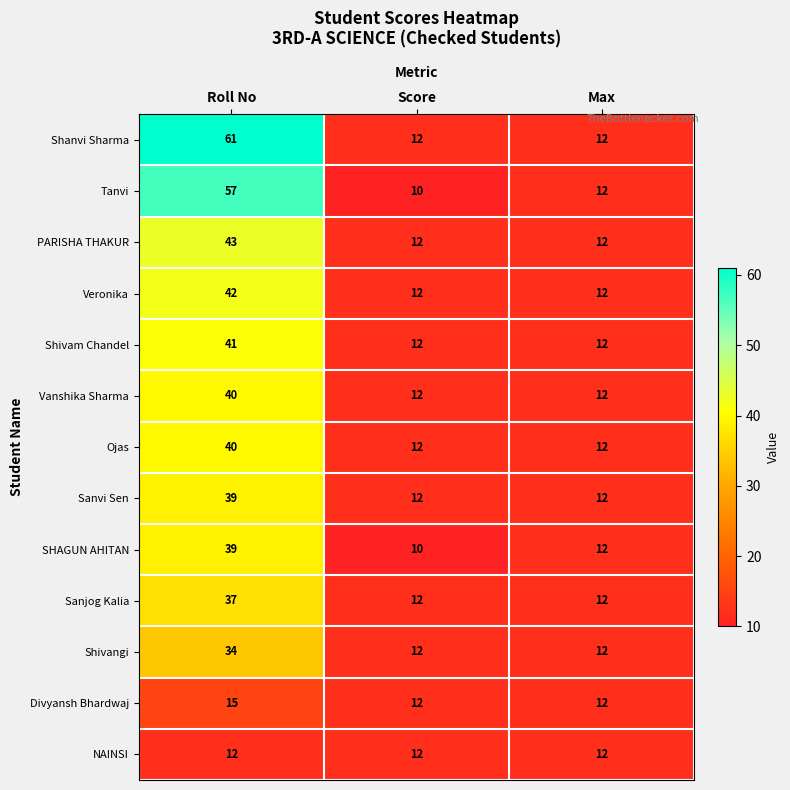

What is the sum of all PARISHA THAKUR values?

67